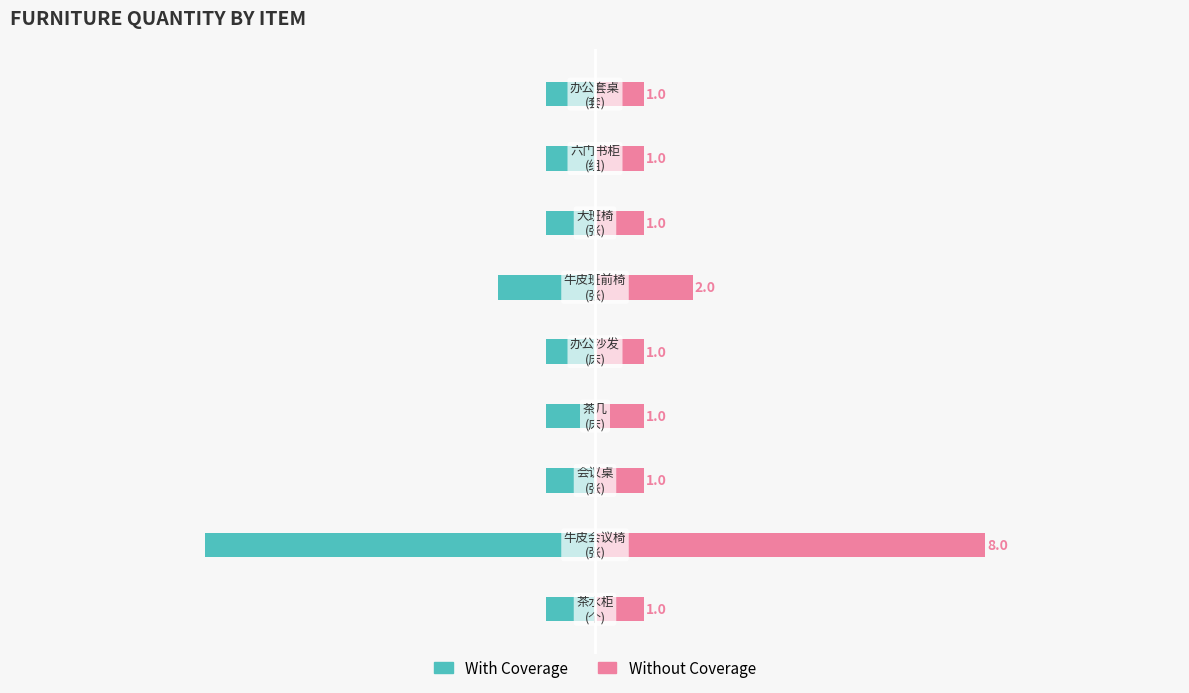

Rank the series at 10 from highest to lowest value.

Without Coverage, With Coverage